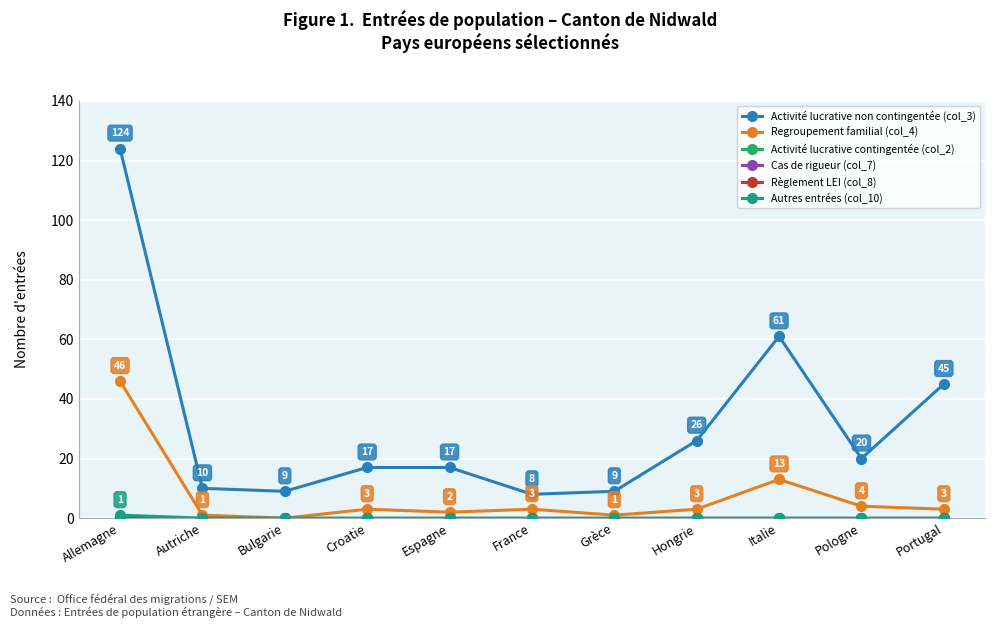

What is the difference between the highest and lowest values at Portugal?

45